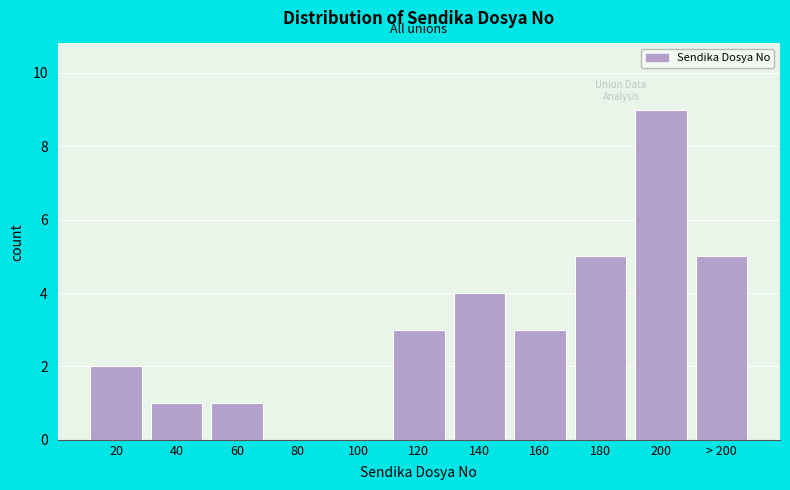

Reading left to right, list all the values displayed in this chart.

20=2	40=1	60=1	80=0	100=0	120=3	140=4	160=3	180=5	200=9	> 200=5